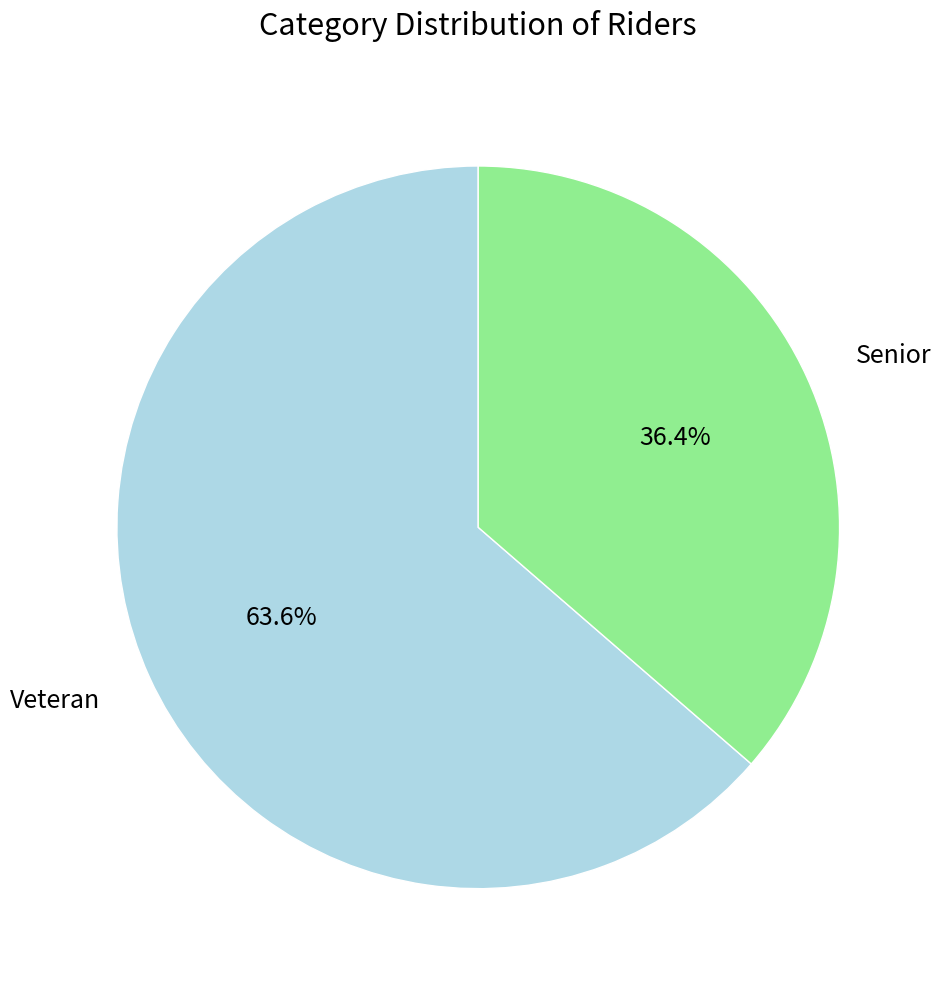

What percentage is the Veteran slice, to the nearest percent?

64%